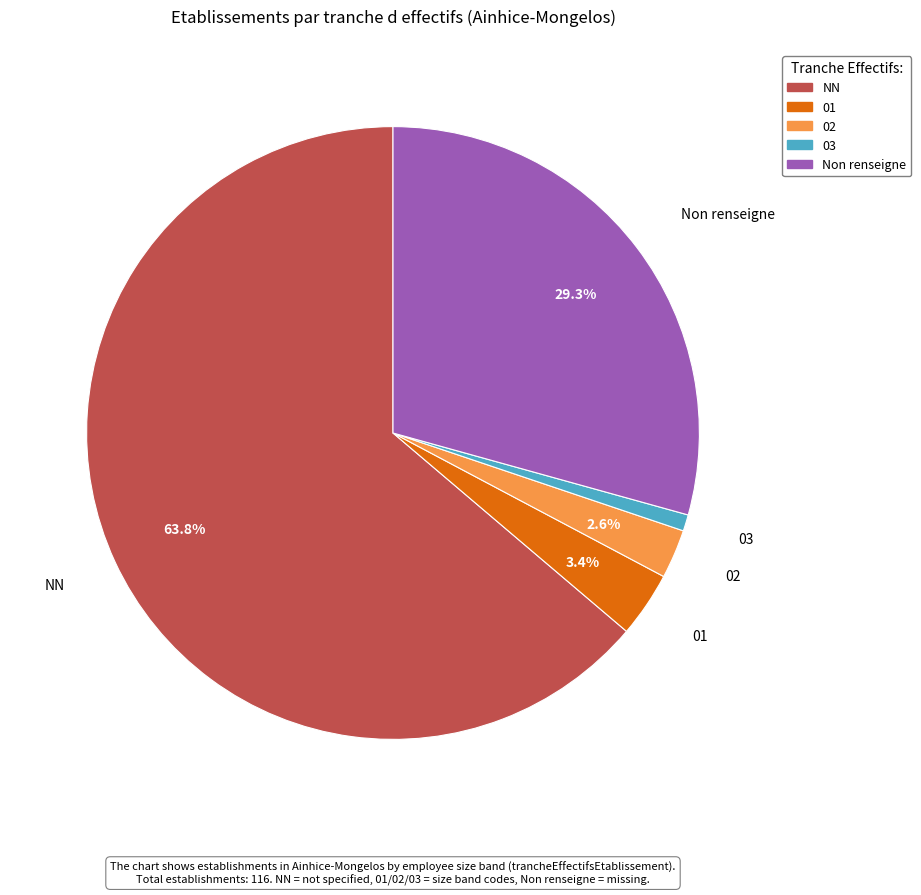

Is there a majority slice in this chart?

Yes